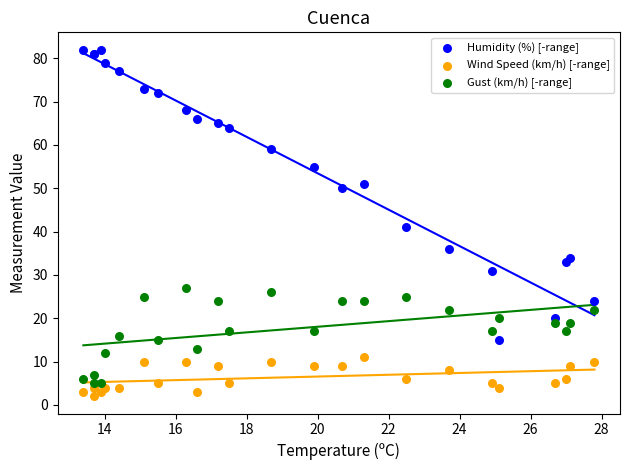

What are all the series names shown in the legend?

Humidity (%) [-range], Wind Speed (km/h) [-range], Gust (km/h) [-range]